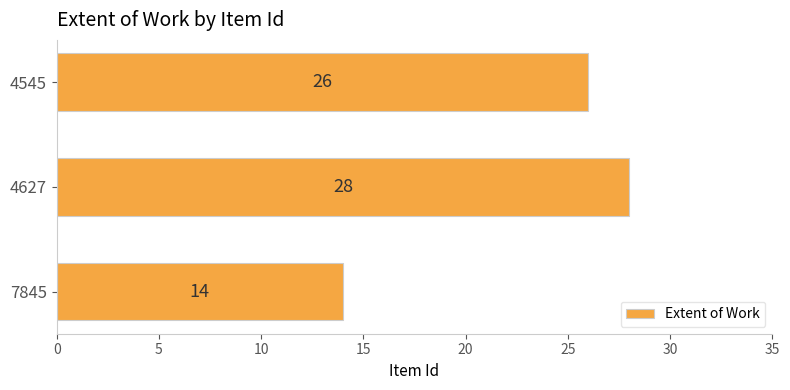

True or false: the data shows 39 at 4627.

False